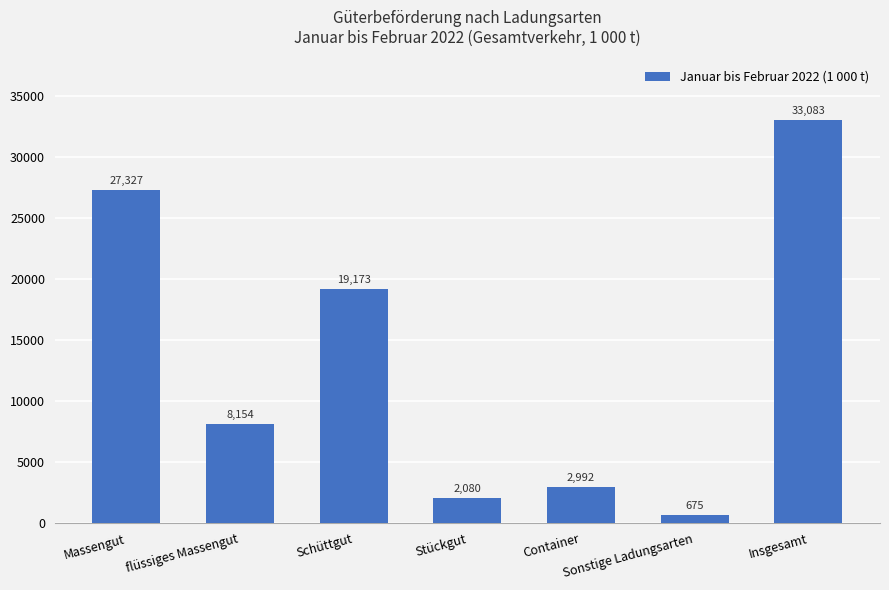

List the labels in order of value, smallest first.

Sonstige Ladungsarten, Stückgut, Container, flüssiges Massengut, Schüttgut, Massengut, Insgesamt